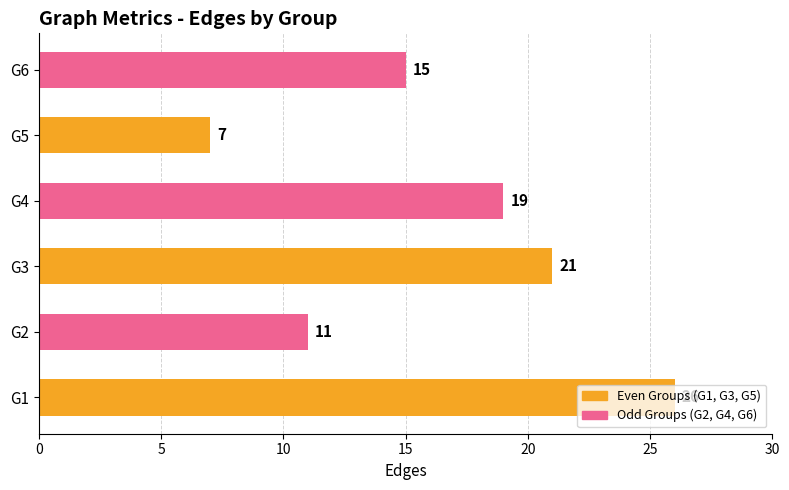

True or false: the data shows 14 at G3.

False